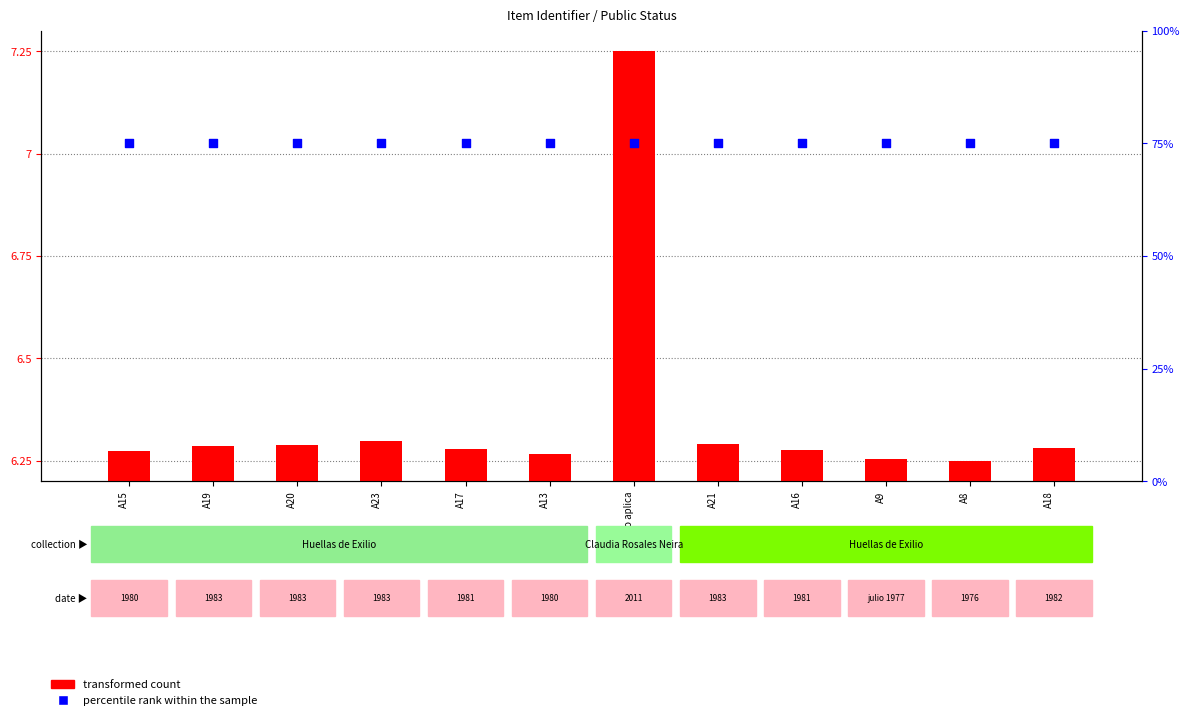

At which category is the sum across all series the highest?

No aplica